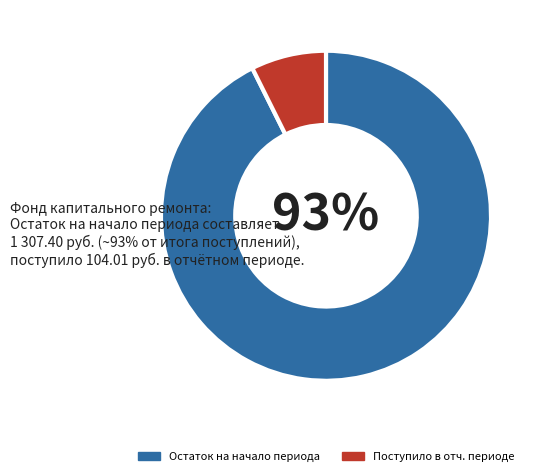

Which slice represents more than half of the pie?

Остаток на начало периода